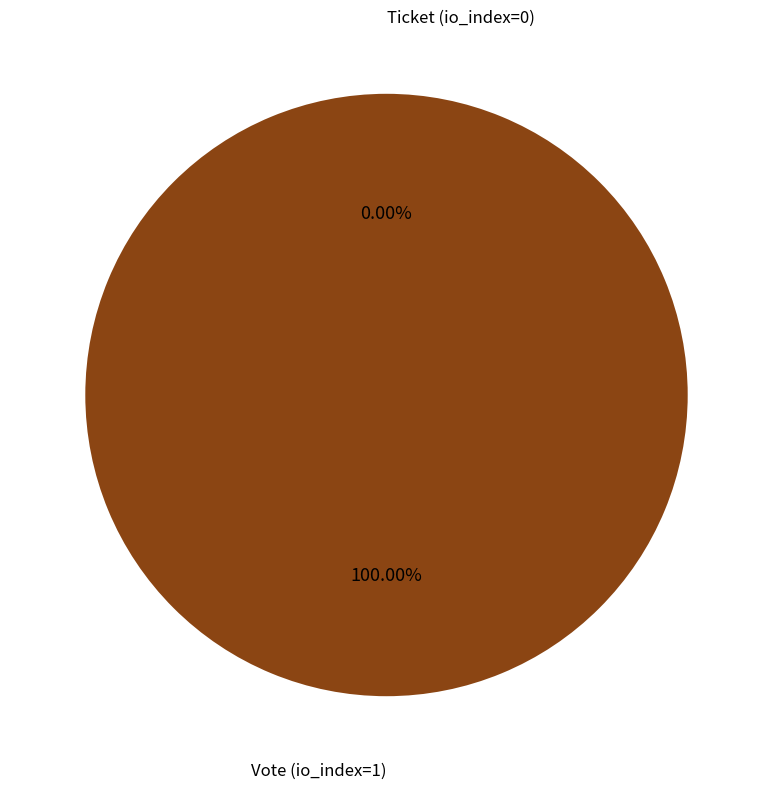

Which slice is the largest?

Vote (io_index=1)